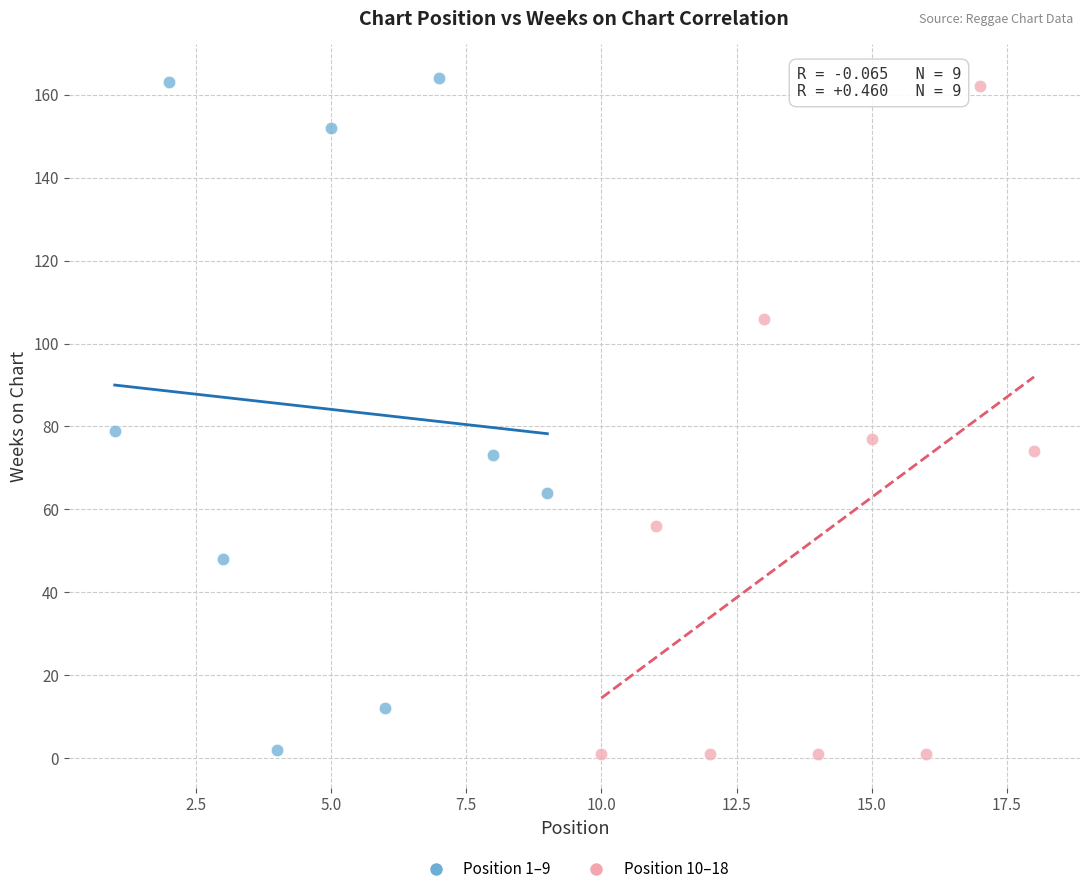

What are all the series names shown in the legend?

Position 1–9, Position 10–18